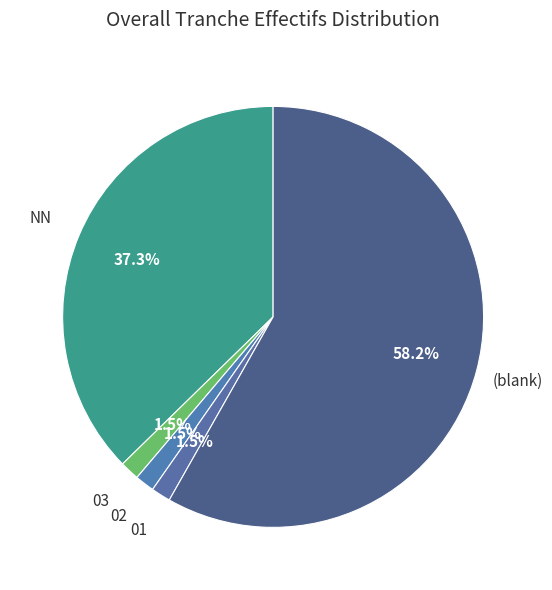

Does NN represent more than half of the total?

No